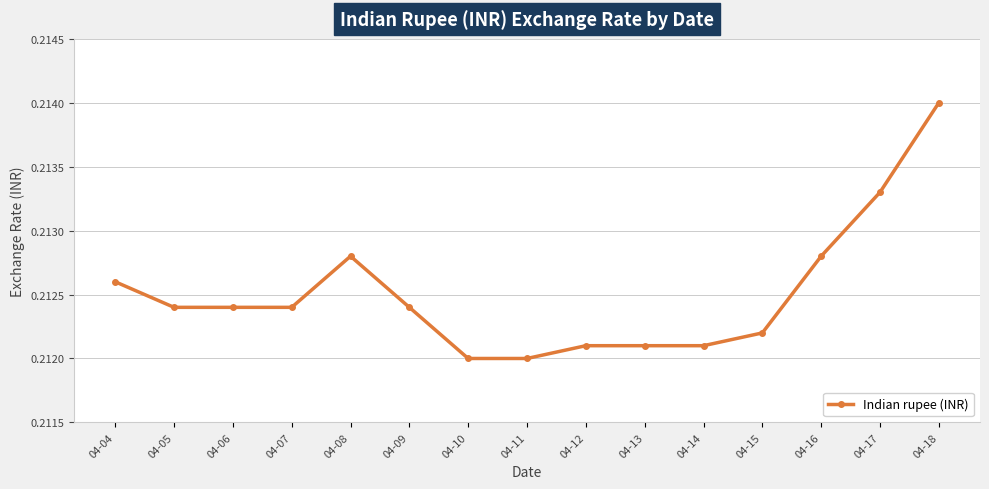

What is the sum of the values at 04-10 and 04-07?

0.4